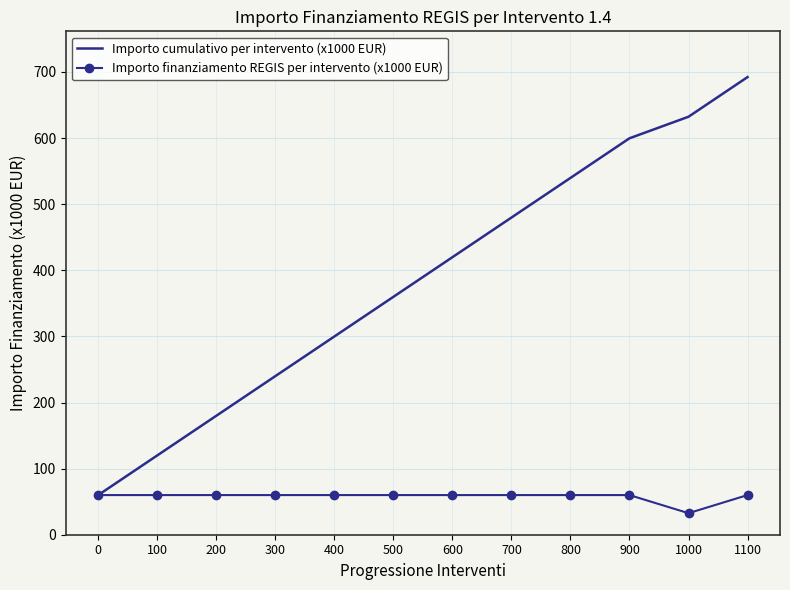

What is the maximum value for Importo cumulativo per intervento (x1000 EUR)?

692.2